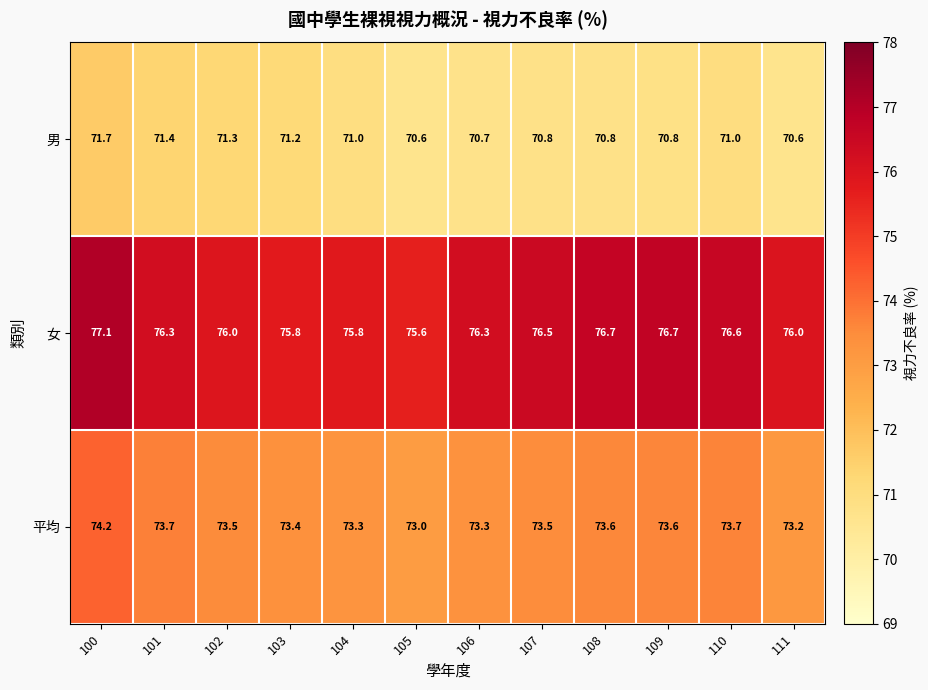

What is the total value across all series at 104?

220.1